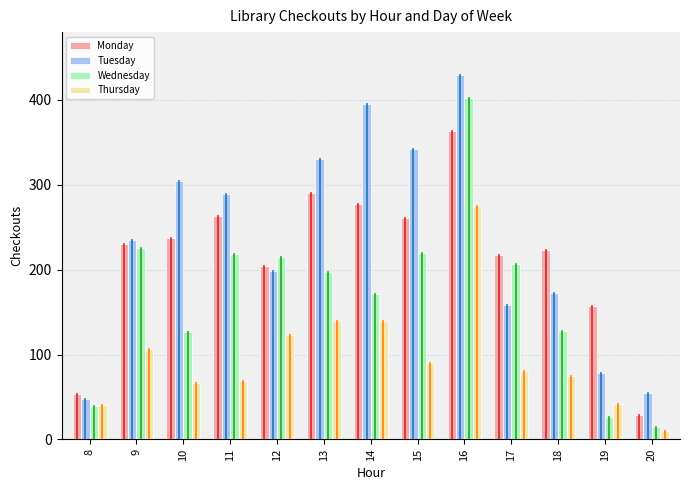

Rank the series at 14 from highest to lowest value.

Tuesday, Monday, Wednesday, Thursday